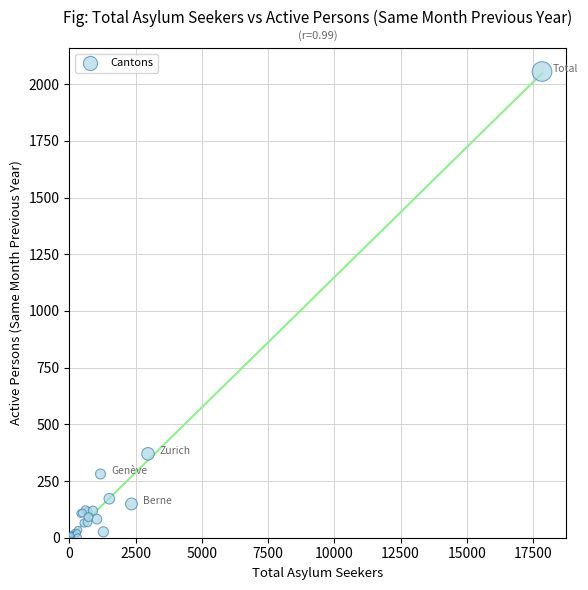

What Y value in the scatter plot is closest to 1028?

370